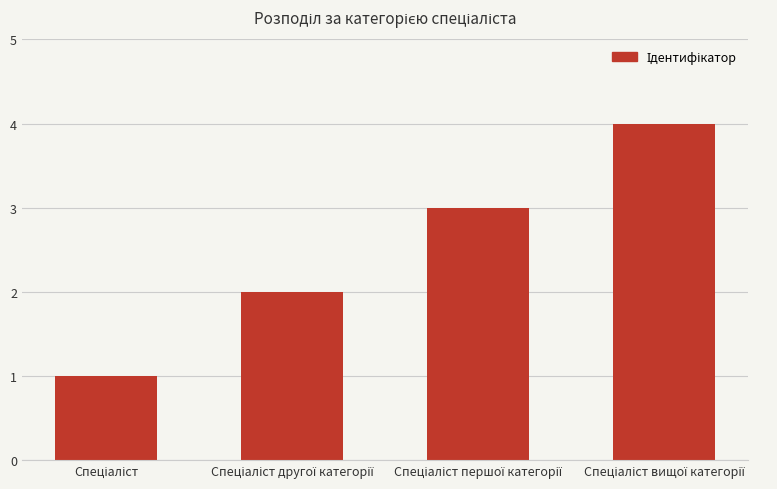

Reading left to right, list all the values displayed in this chart.

1	2	3	4